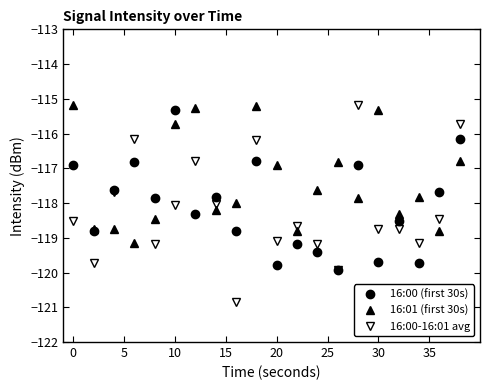

What is the average value of the 16:00-16:01 avg series?

-118.2